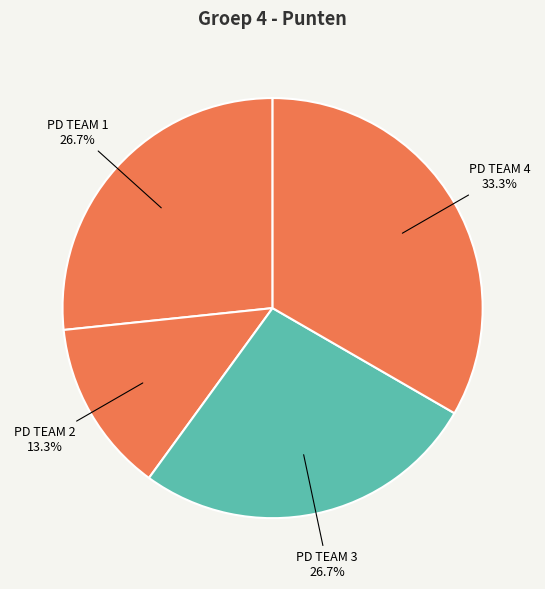

To the nearest percent, what is the difference between the largest and smallest slice percentages?

20%